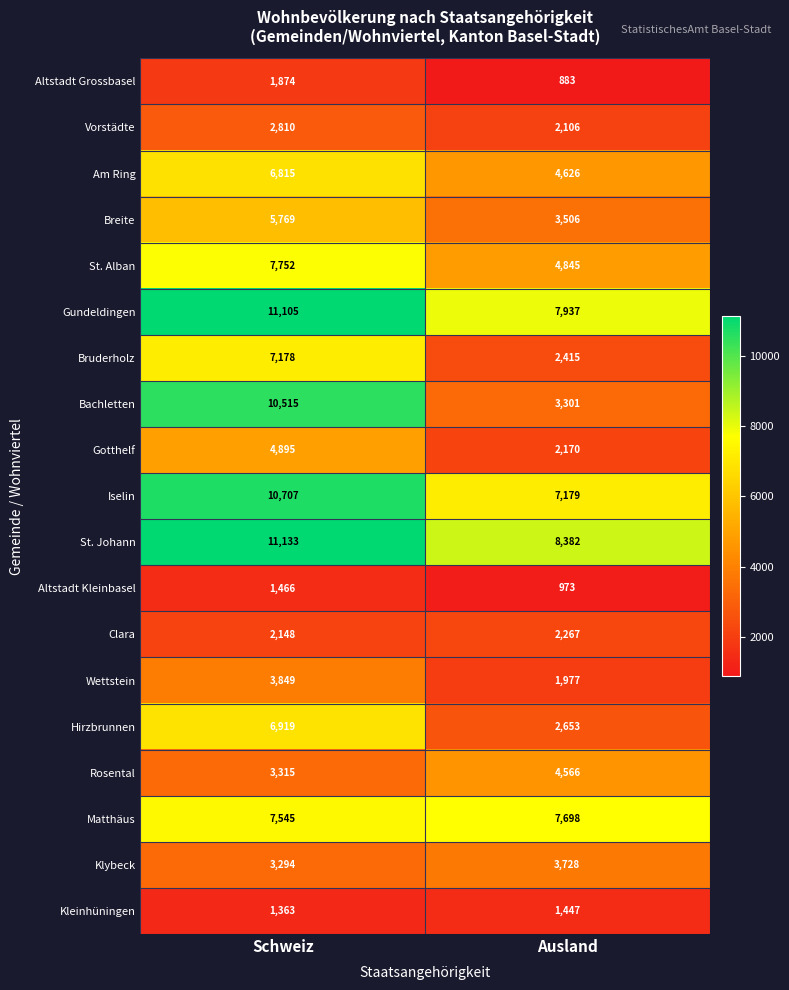

At Schweiz, list the series in order from largest to smallest.

St. Johann, Gundeldingen, Iselin, Bachletten, St. Alban, Matthäus, Bruderholz, Hirzbrunnen, Am Ring, Breite, Gotthelf, Wettstein, Rosental, Klybeck, Vorstädte, Clara, Altstadt Grossbasel, Altstadt Kleinbasel, Kleinhüningen